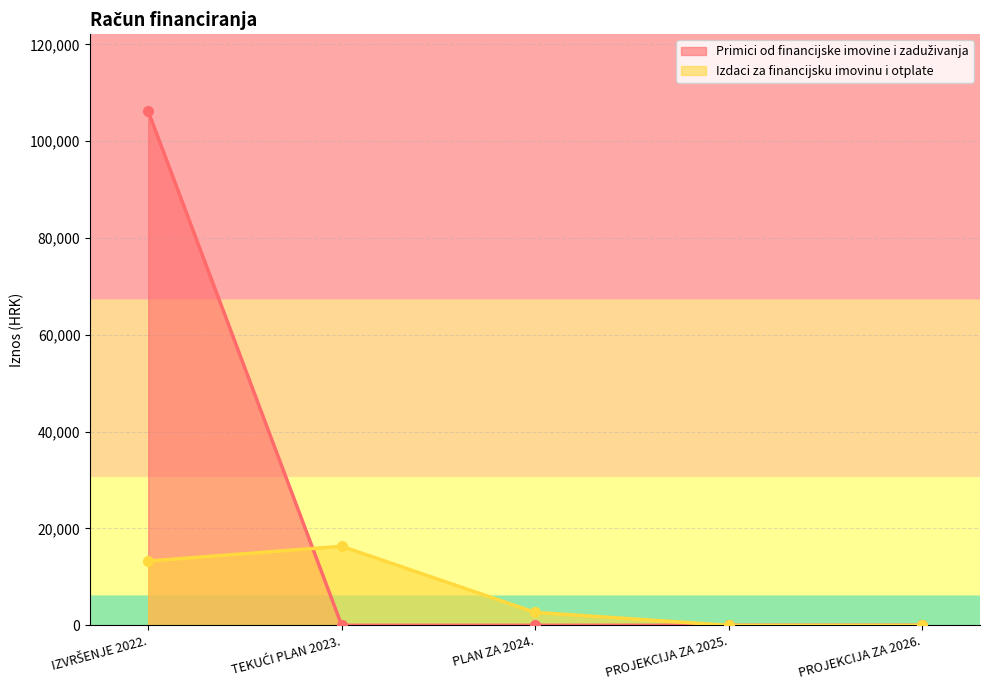

Count the number of data series in this chart.

2